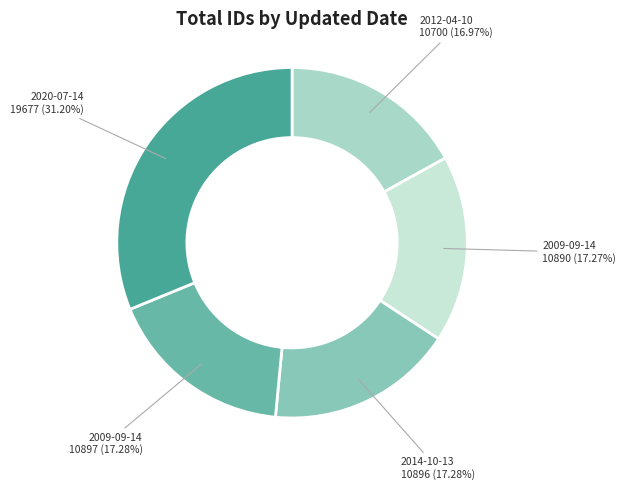

Rank the categories by value from lowest to highest.

2012-04-10, 2009-09-14, 2014-10-13, 2009-09-14, 2020-07-14